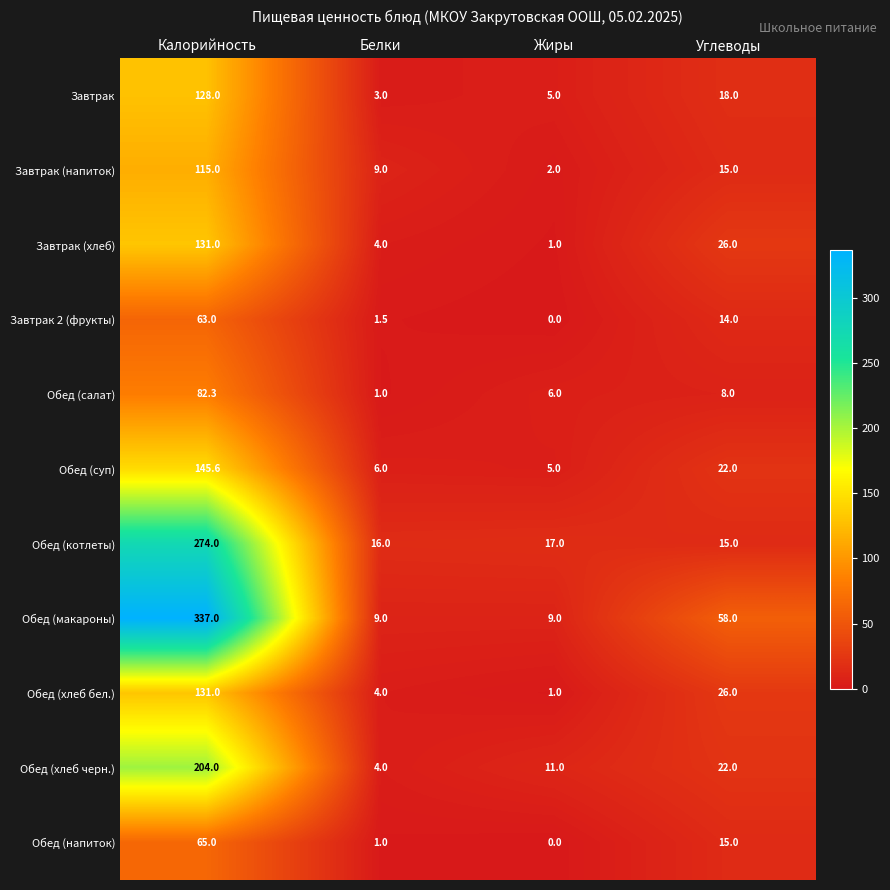

What is the approximate value of Обед (котлеты) at Жиры?

17.0